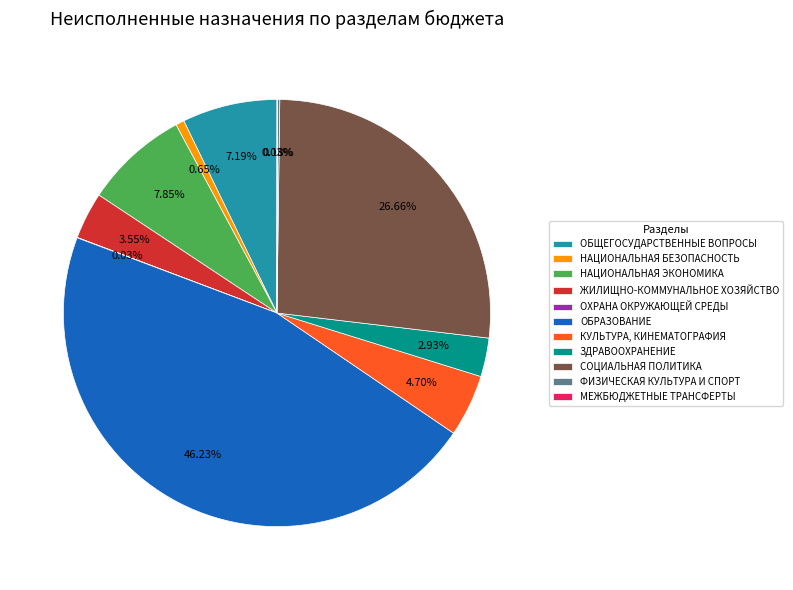

Is it true that НАЦИОНАЛЬНАЯ БЕЗОПАСНОСТЬ is 1% of the pie?

True